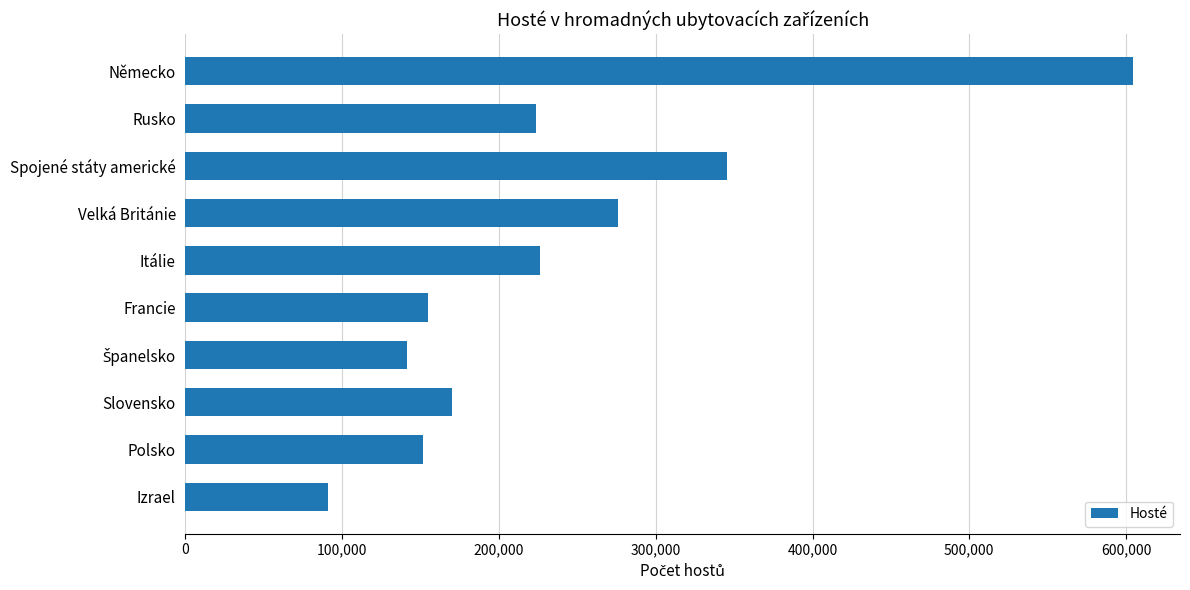

How many distinct data groups are displayed?

1